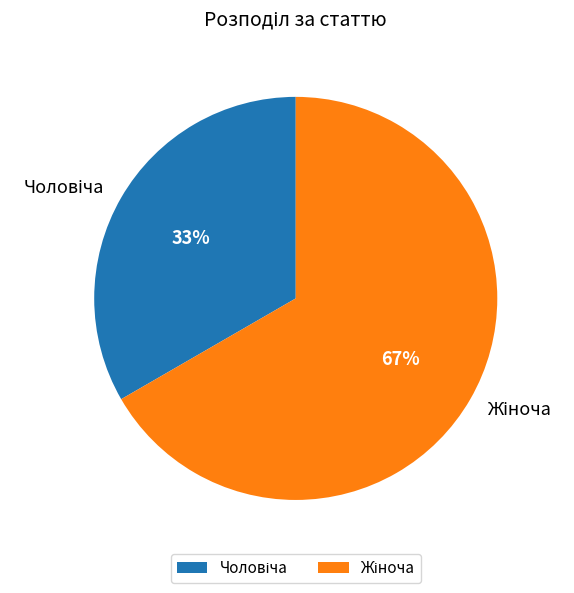

Does any single category account for the majority?

Yes